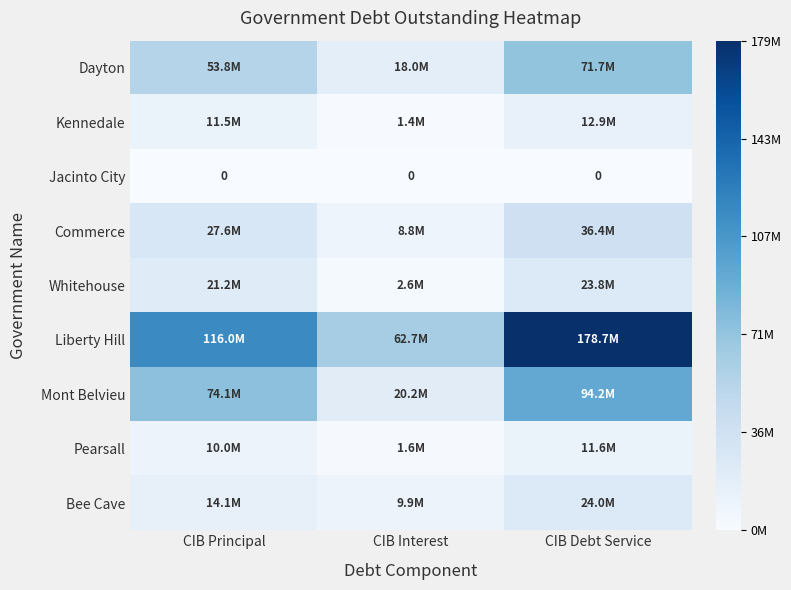

What is the average value of the Commerce series?

24271725.7